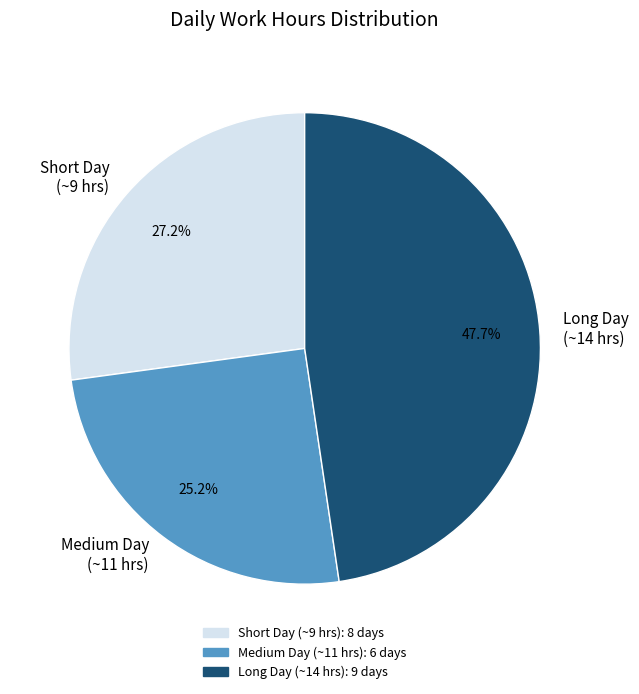

Which category has the smallest portion of the pie?

Medium Day (~11 hrs)